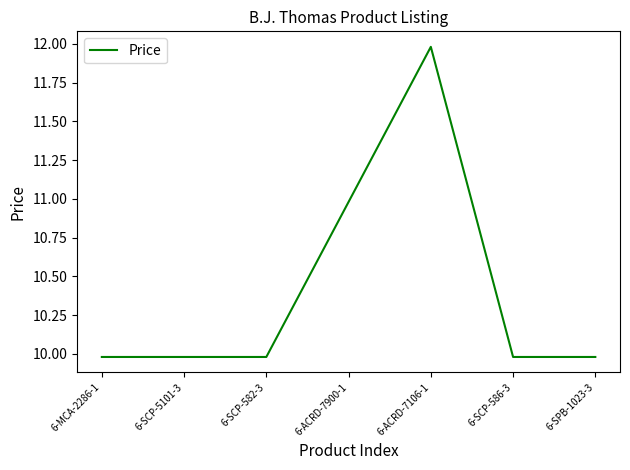

Reading left to right, transcribe all the data shown in this chart.

6-MCA-2286-1=10.0	6-SCP-5101-3=10.0	6-SCP-582-3=10.0	6-ACRD-7900-1=11.0	6-ACRD-7106-1=12.0	6-SCP-586-3=10.0	6-SPB-1023-3=10.0